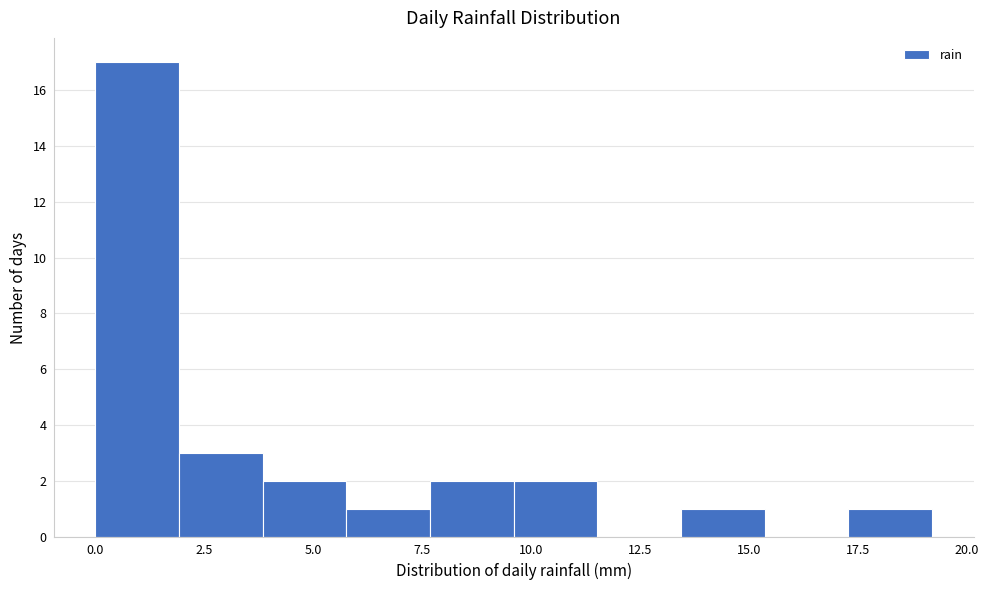

Around what value on the x-axis is the tallest bar? Give the approximate position of its centre, as read against the axis.

1.0